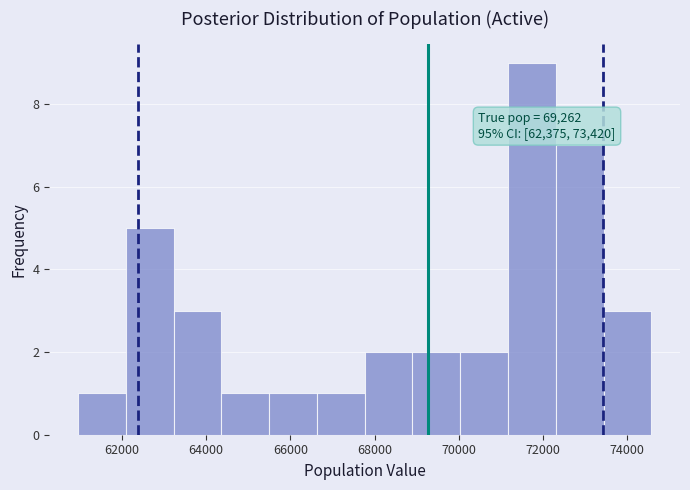

Over which range of the x-axis is the bar tallest?

71200 to 72400